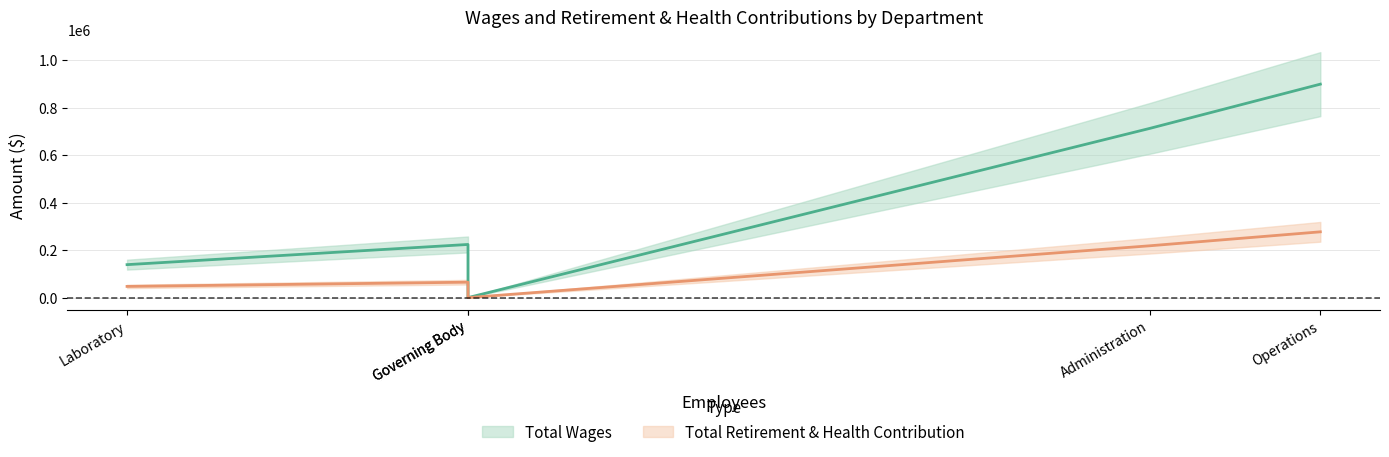

List the labels in order of Total Wages value, smallest first.

Governing Body, Laboratory, Maintenance, Administration, Operations